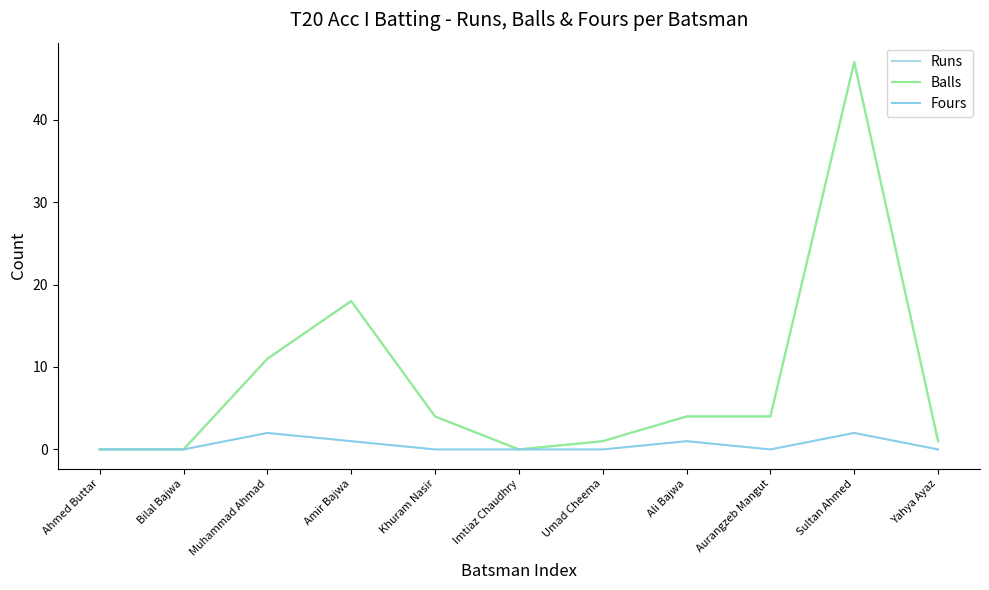

The value of Fours at Ali Bajwa is 1. True or false?

True